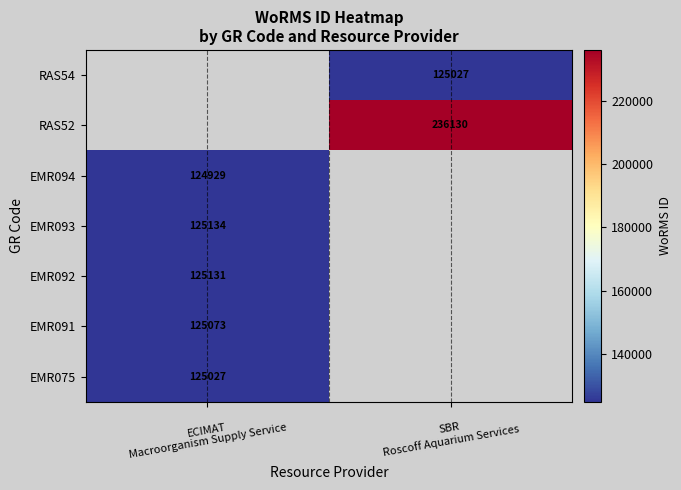

How many categories are shown in the chart?

2